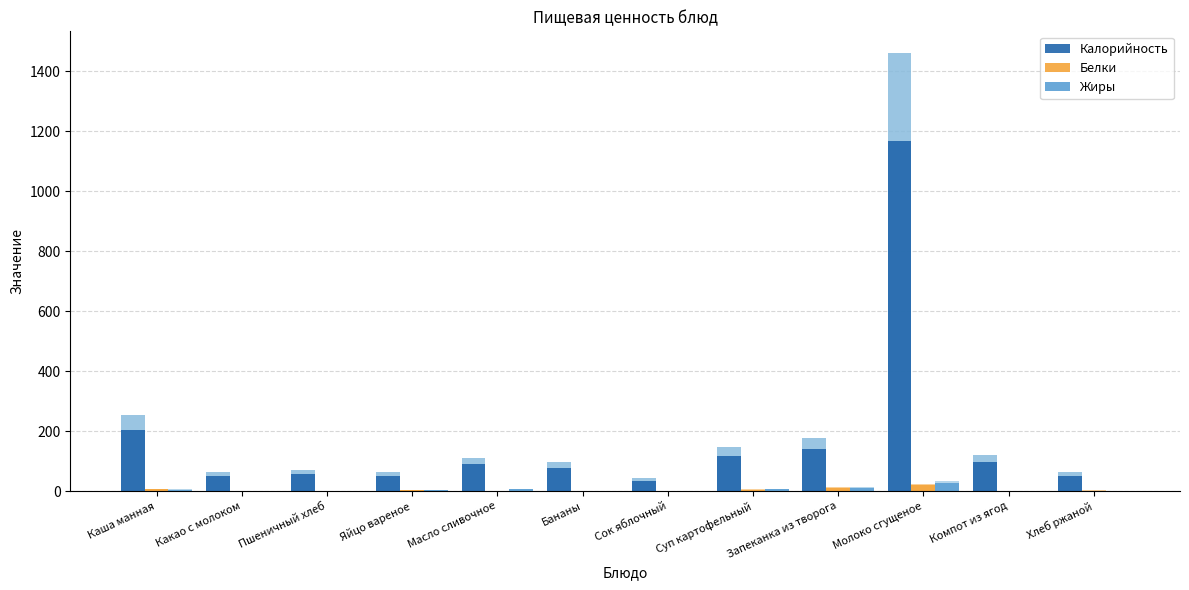

Count the number of categories in the chart.

12